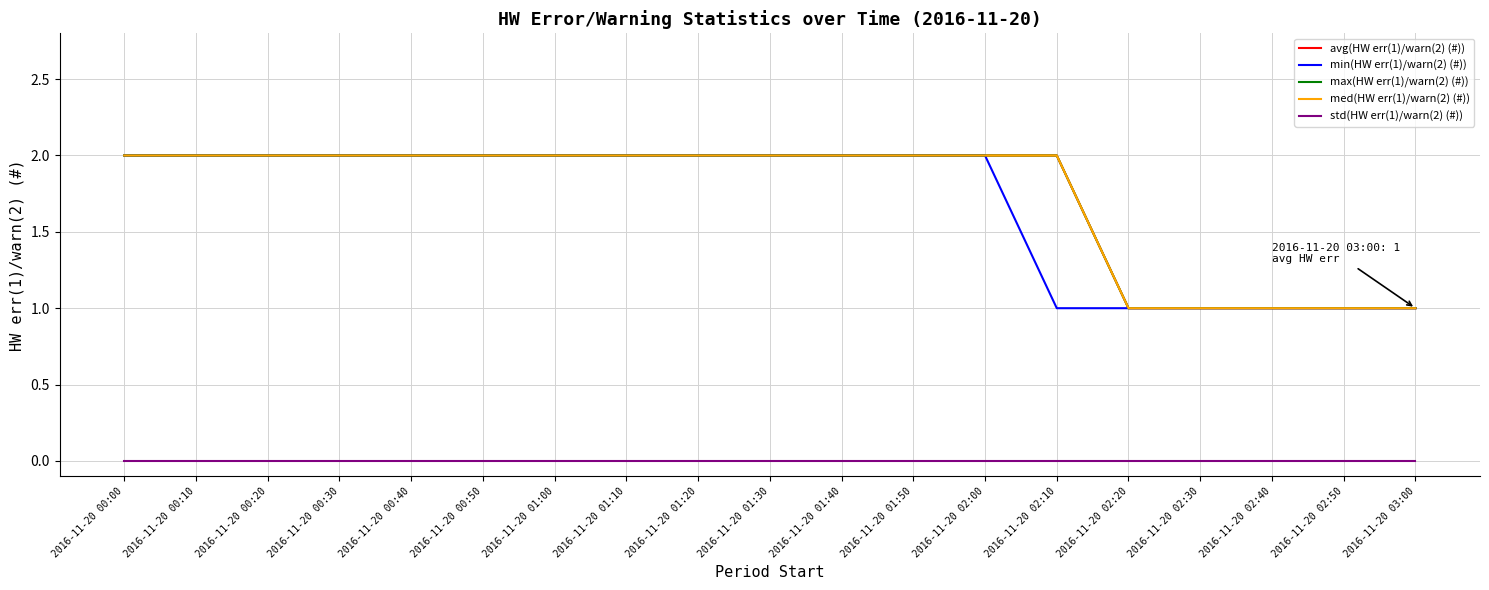

True or false: max(HW err(1)/warn(2) (#)) has more than 2 points higher than both neighbors.

False